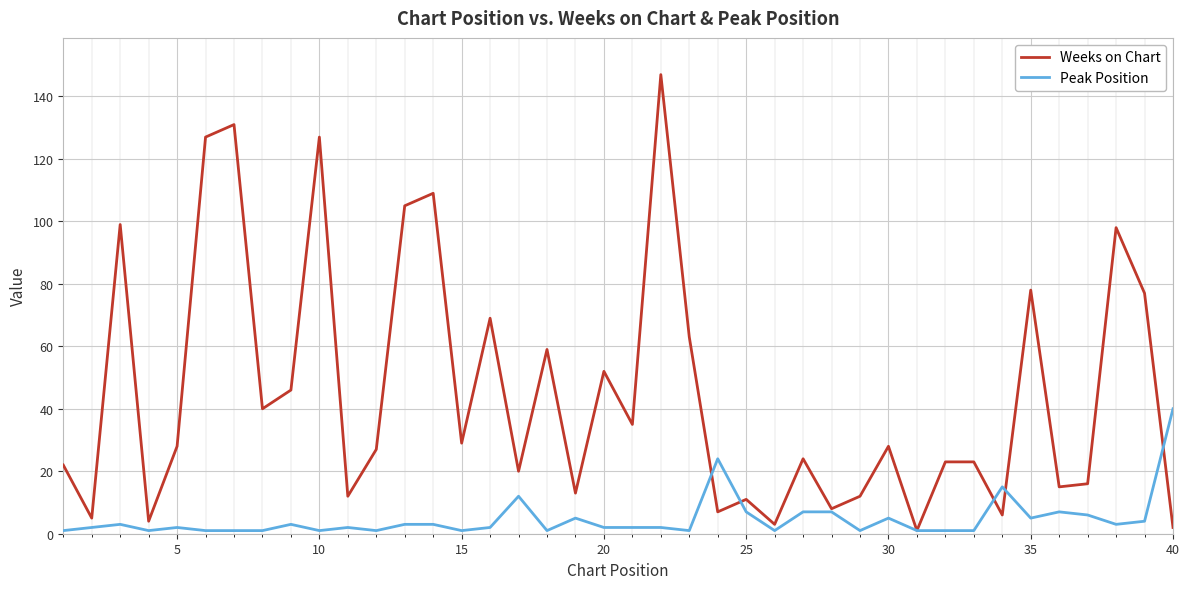

What is the average value of the Weeks on Chart series?

45